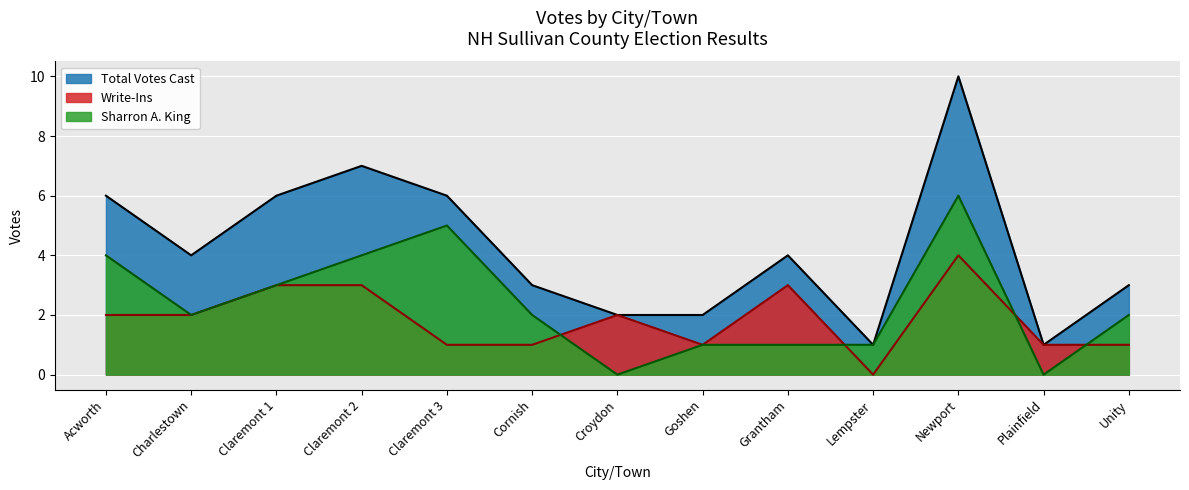

The value of Write-Ins at Goshen is 1. True or false?

False